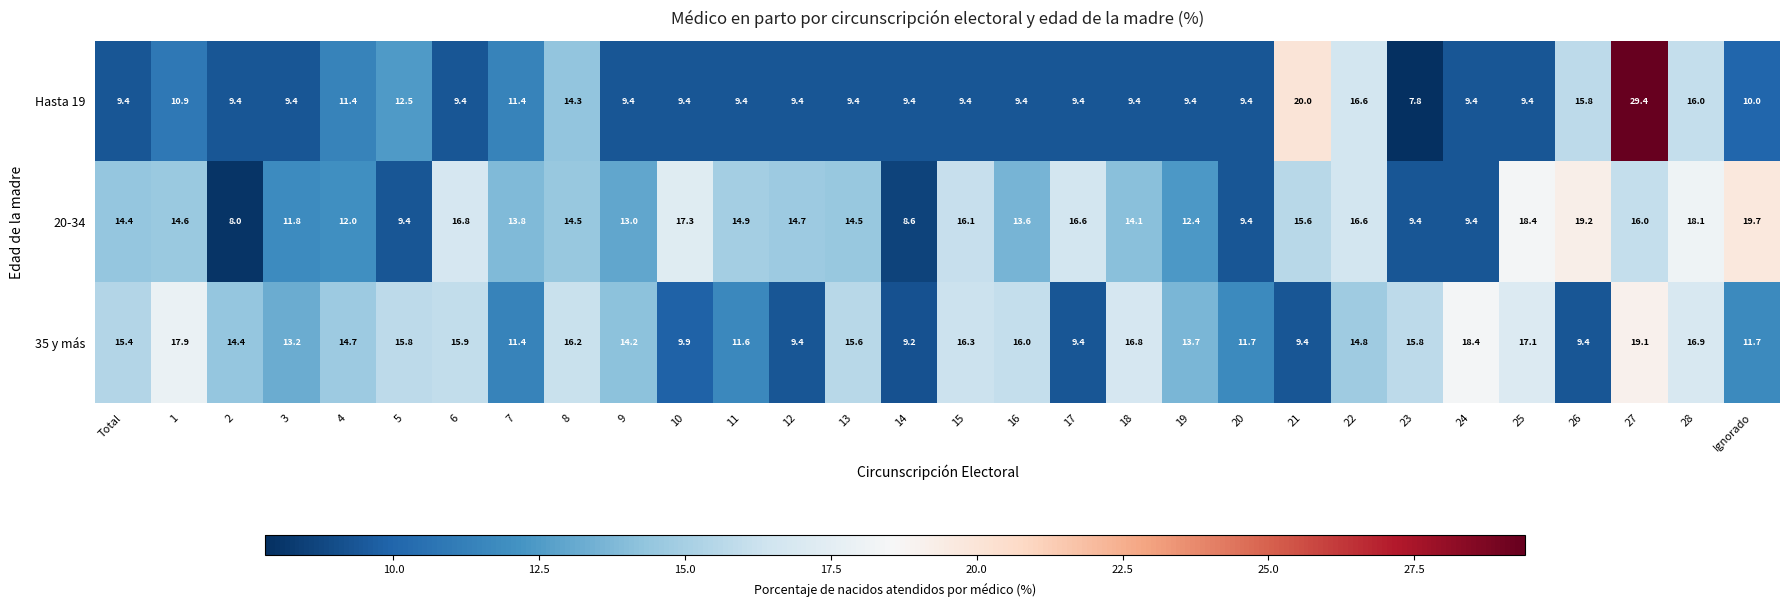

What is the difference between the Hasta 19 values at 14 and 1?

1.5